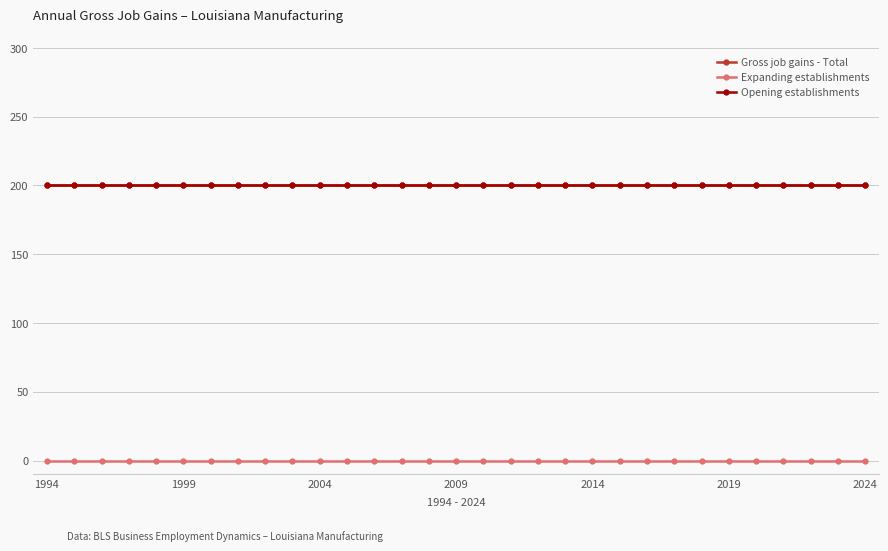

True or false: Gross job gains - Total and Opening establishments cross at least once.

False